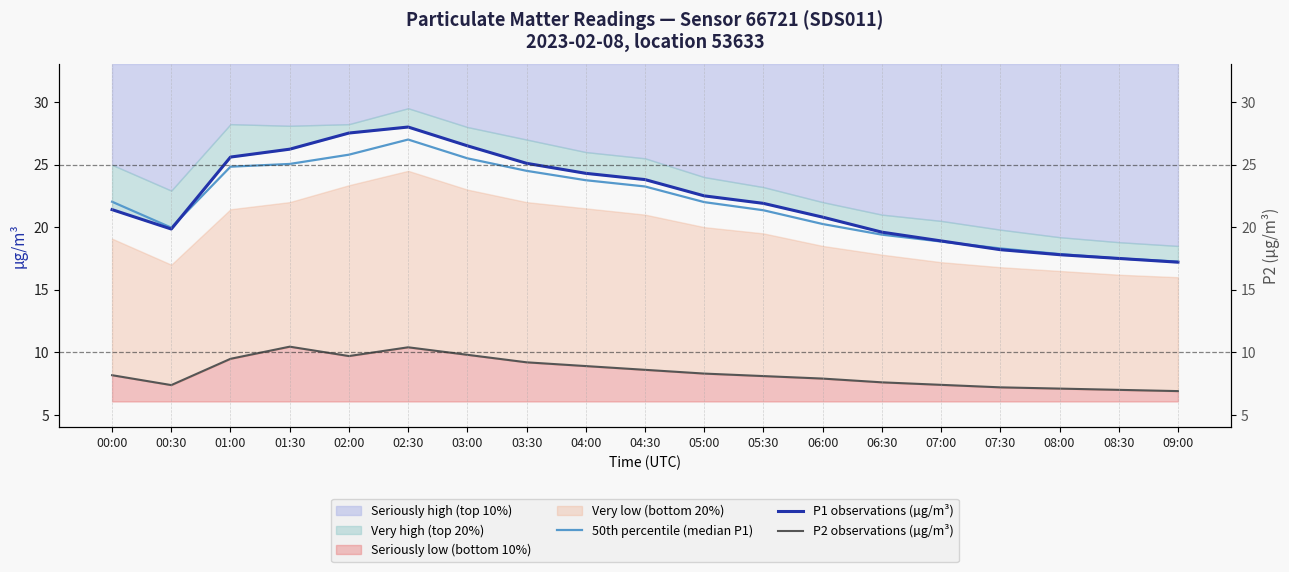

Which series has the largest total across all categories?

P1 observations (µg/m³)